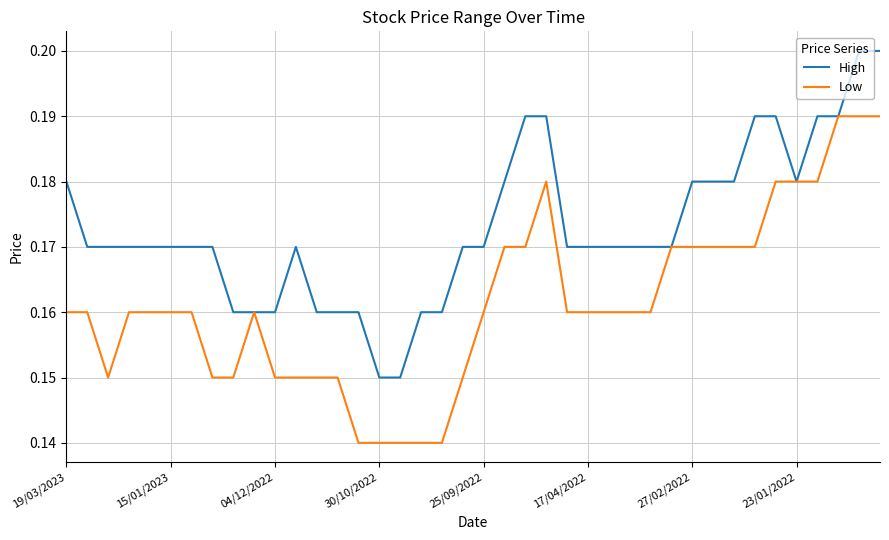

List the series in order of their peak value, lowest first.

Low, High